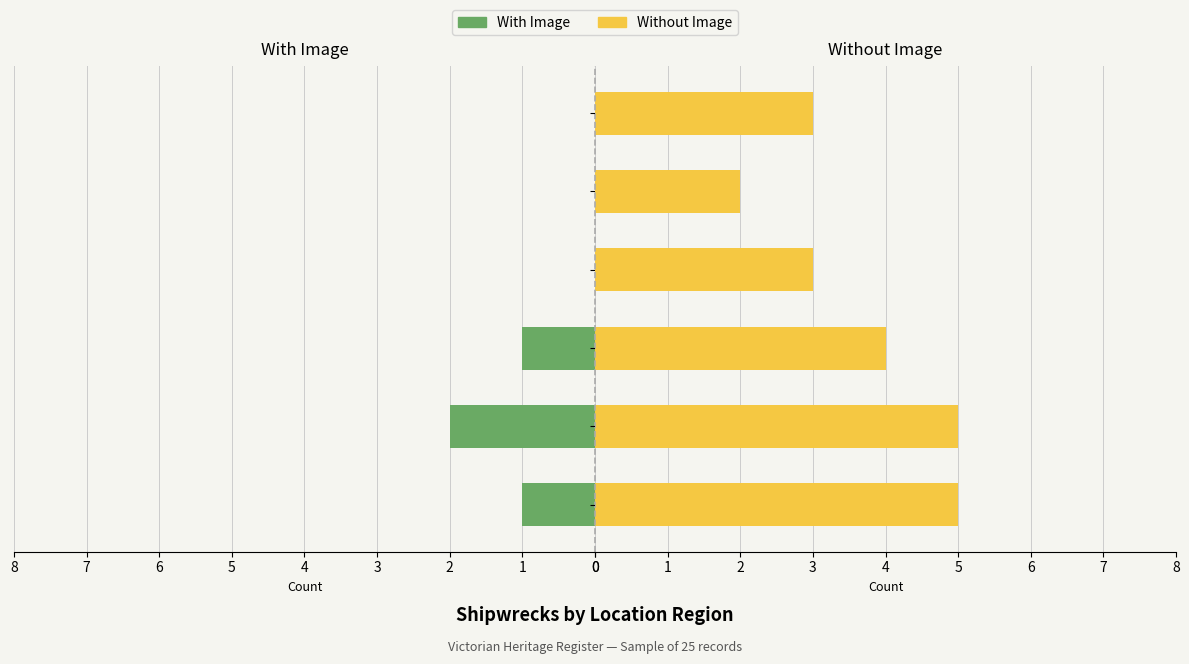

What are all the series names shown in the legend?

With Image, Without Image